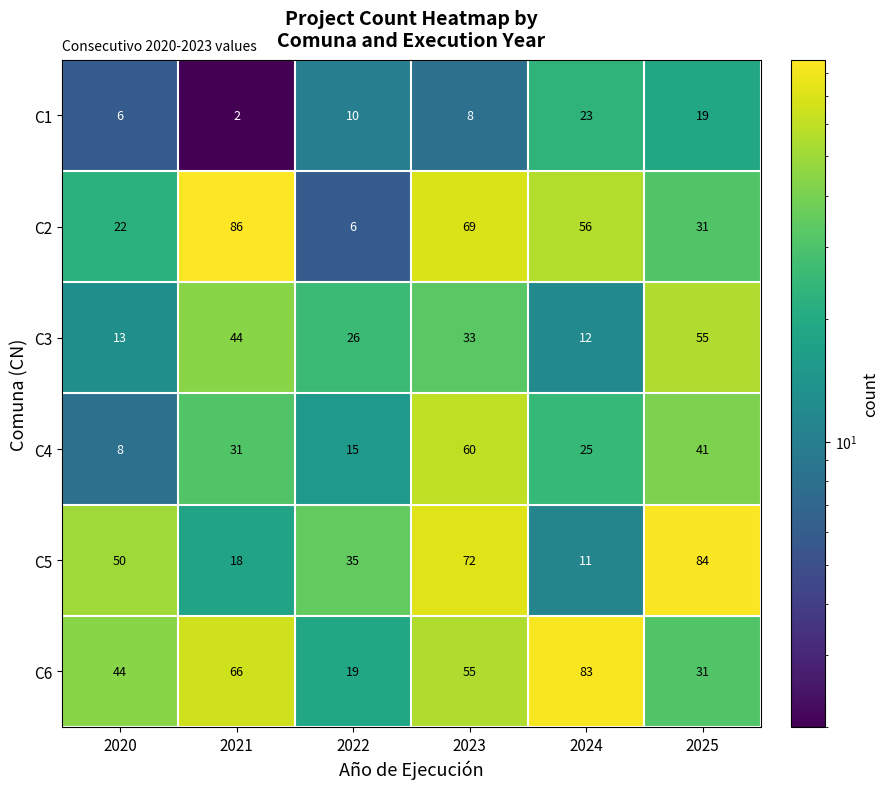

What is the sum of the C4 values at 2023 and 2021?

91